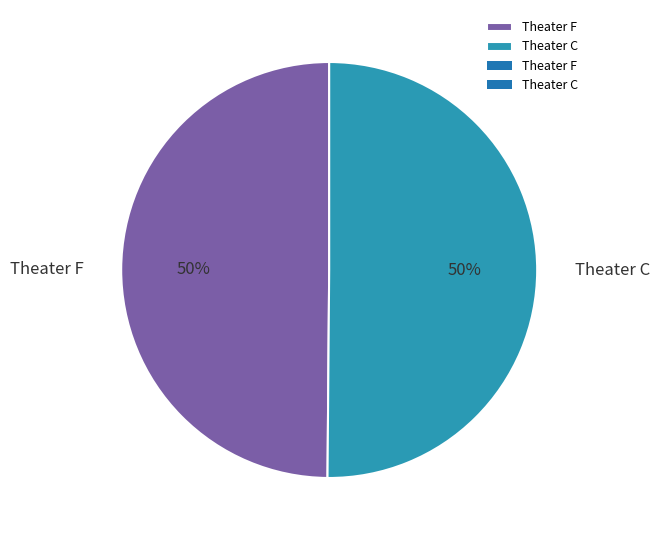

Combined, do Theater C and Theater F account for over 50%?

Yes